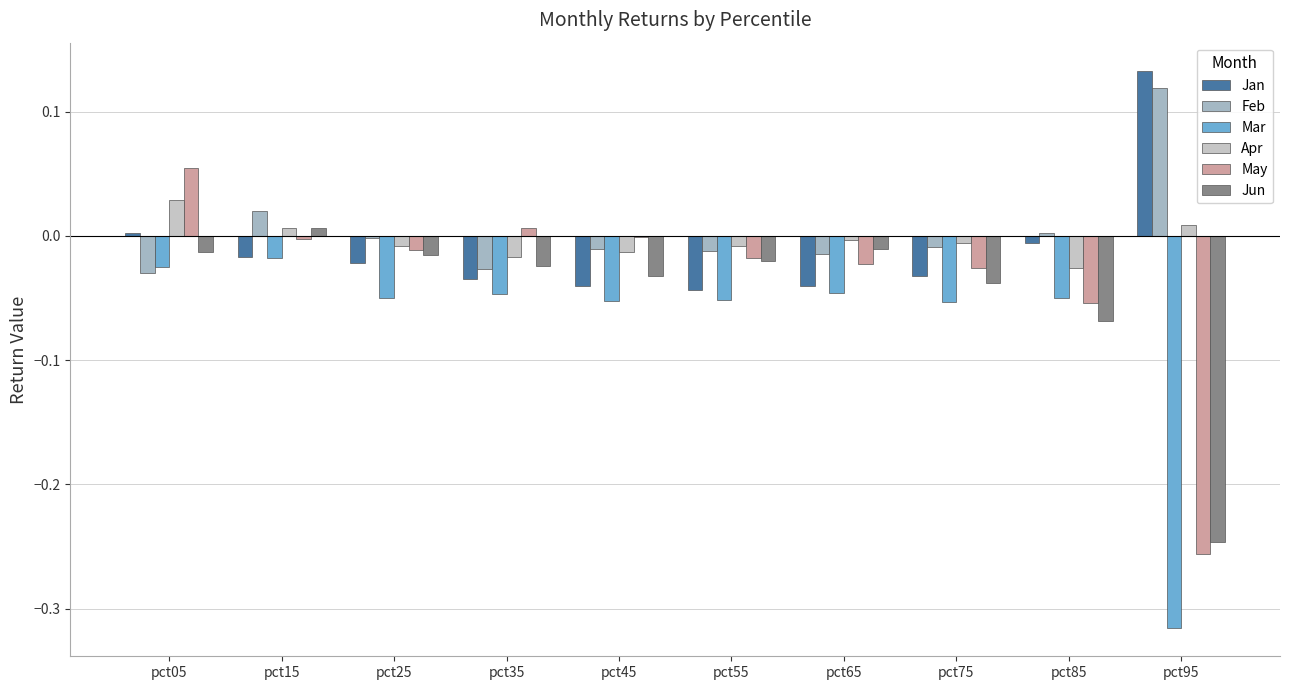

Count the number of categories in the chart.

10